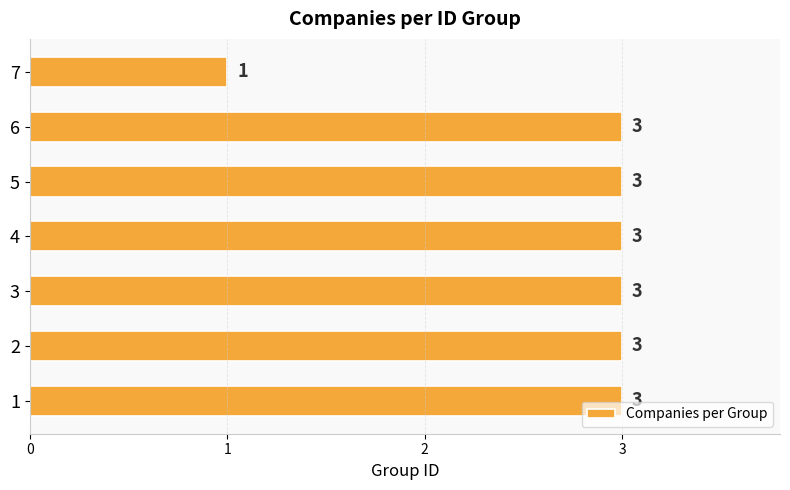

The chart shows a value of 3 at 1. True or false?

True